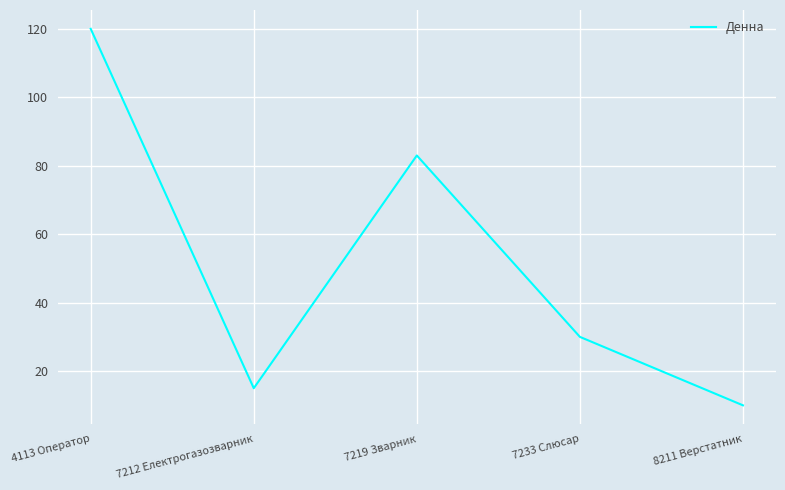

Reading right to left, what are all the values shown in this chart?

10	30	83	15	120